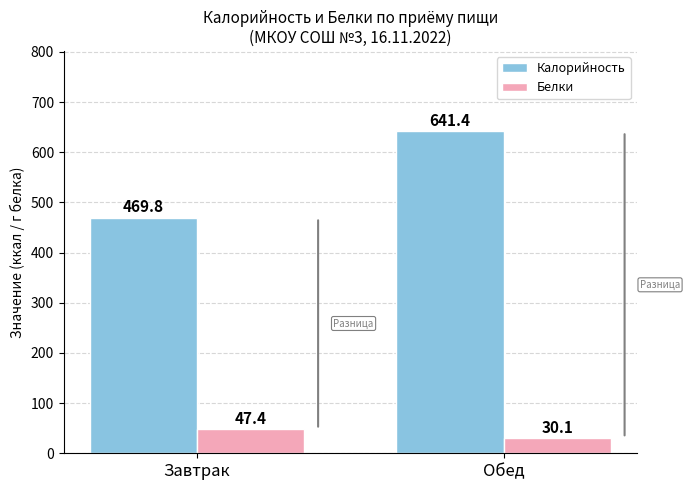

What is the label of the 1st bar from the right?

Обед